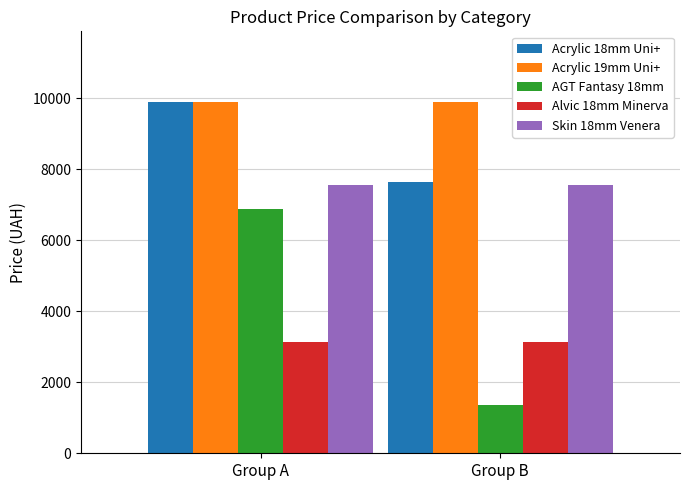

At which label does Acrylic 18mm Uni+ reach its peak?

Group A